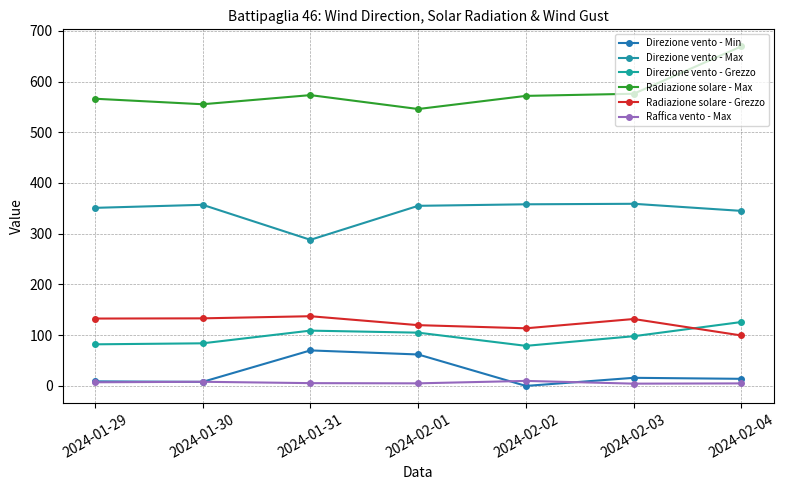

The Radiazione solare - Grezzo series shows 131.9 at 2024-02-03. True or false?

True